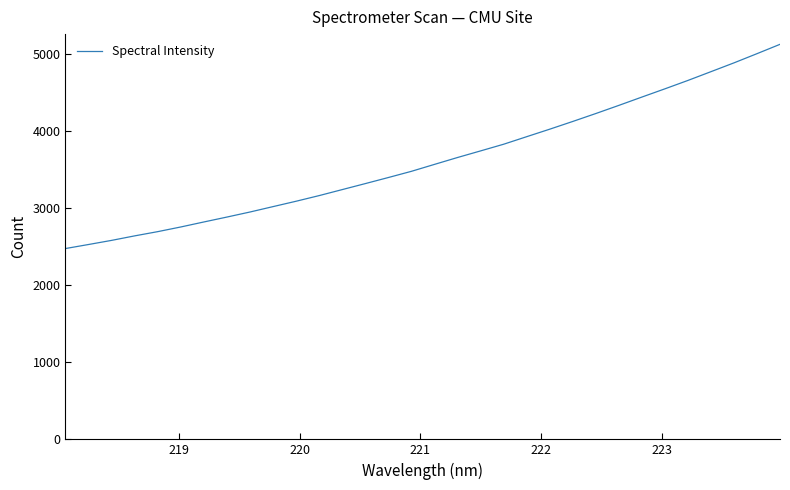

What is the difference between the maximum and minimum values?

2649.0